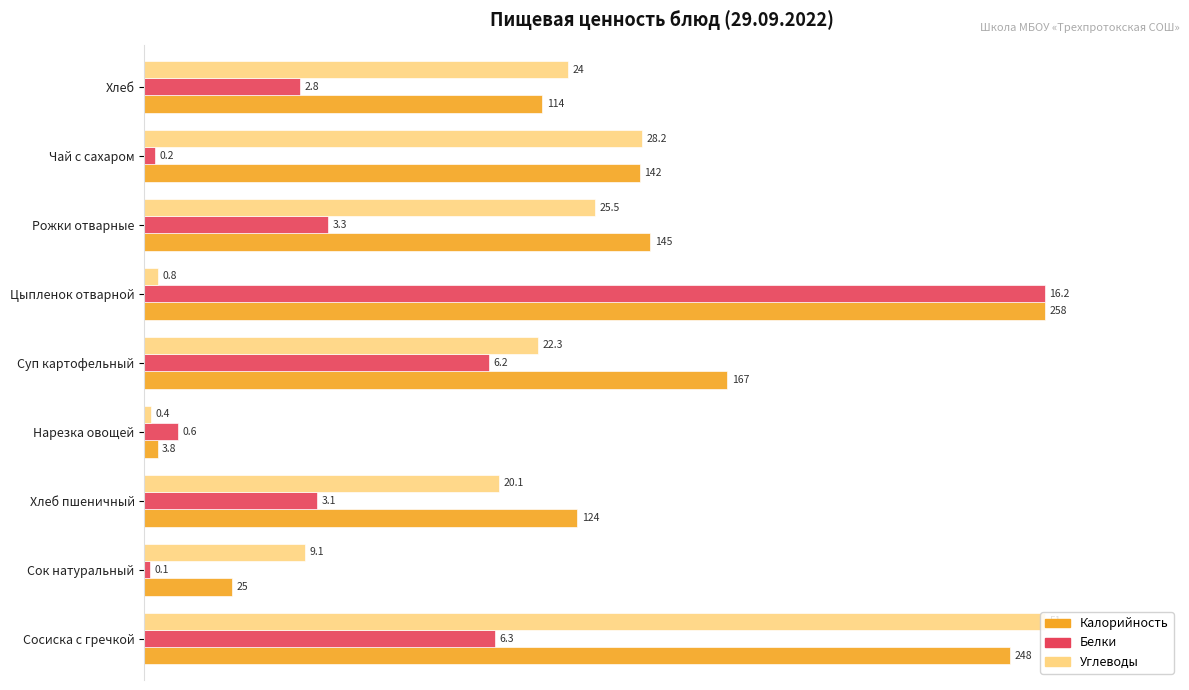

What are all the series names shown in the legend?

Калорийность, Белки, Углеводы